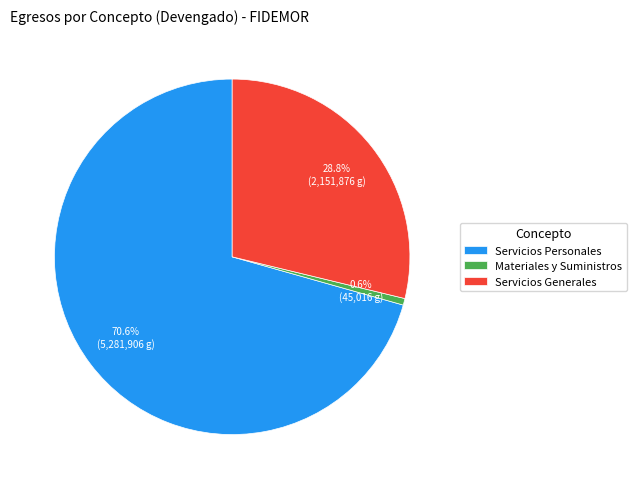

Which category has the biggest portion of the pie?

Servicios Personales